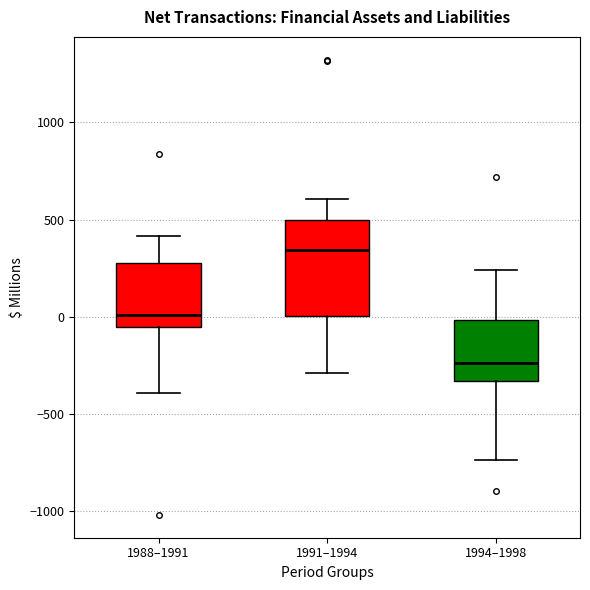

Where does the median line of the box for 1988–1991 sit on the y-axis? The values are not printed on the chart, so give them approximately, as read against the axis.

0